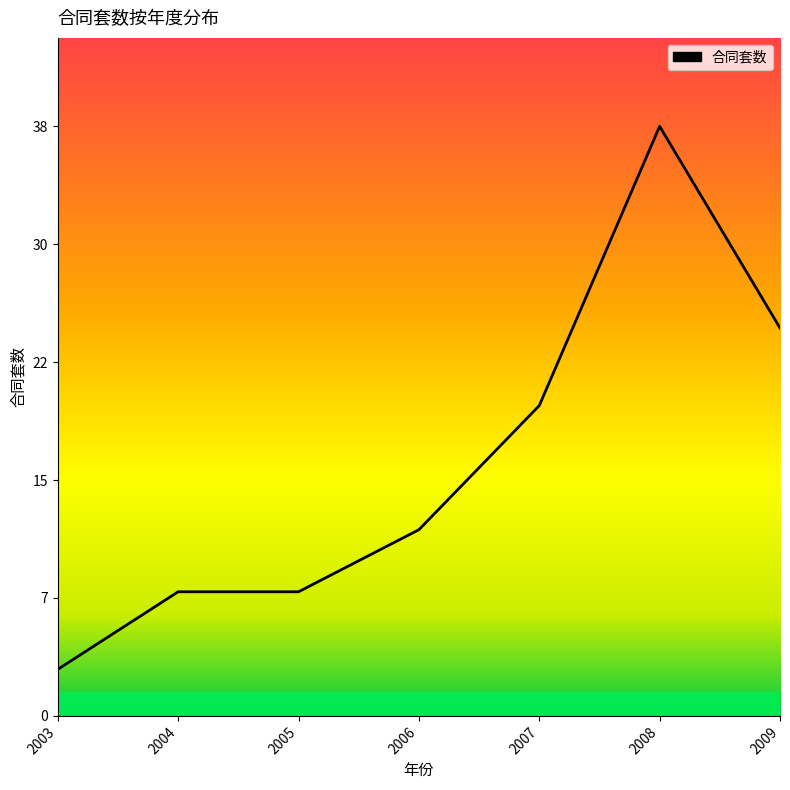

What is the sum of the values at 2004 and 2003?

11